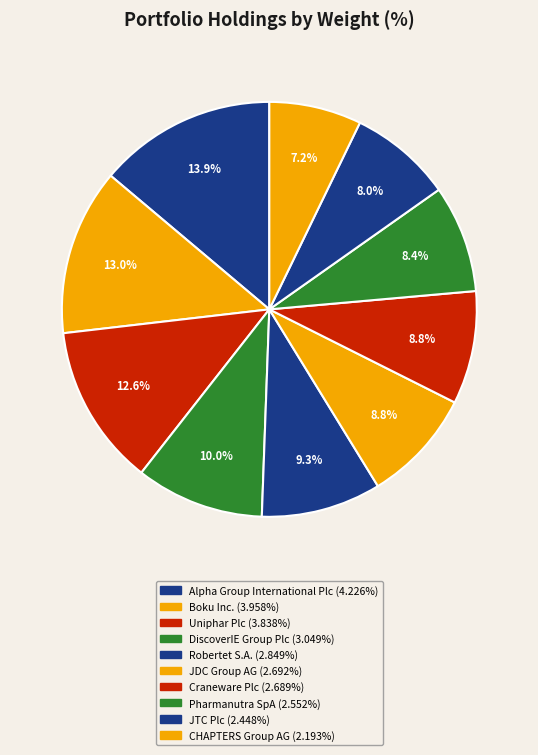

True or false: Alpha Group International Plc accounts for 14% of the total.

True